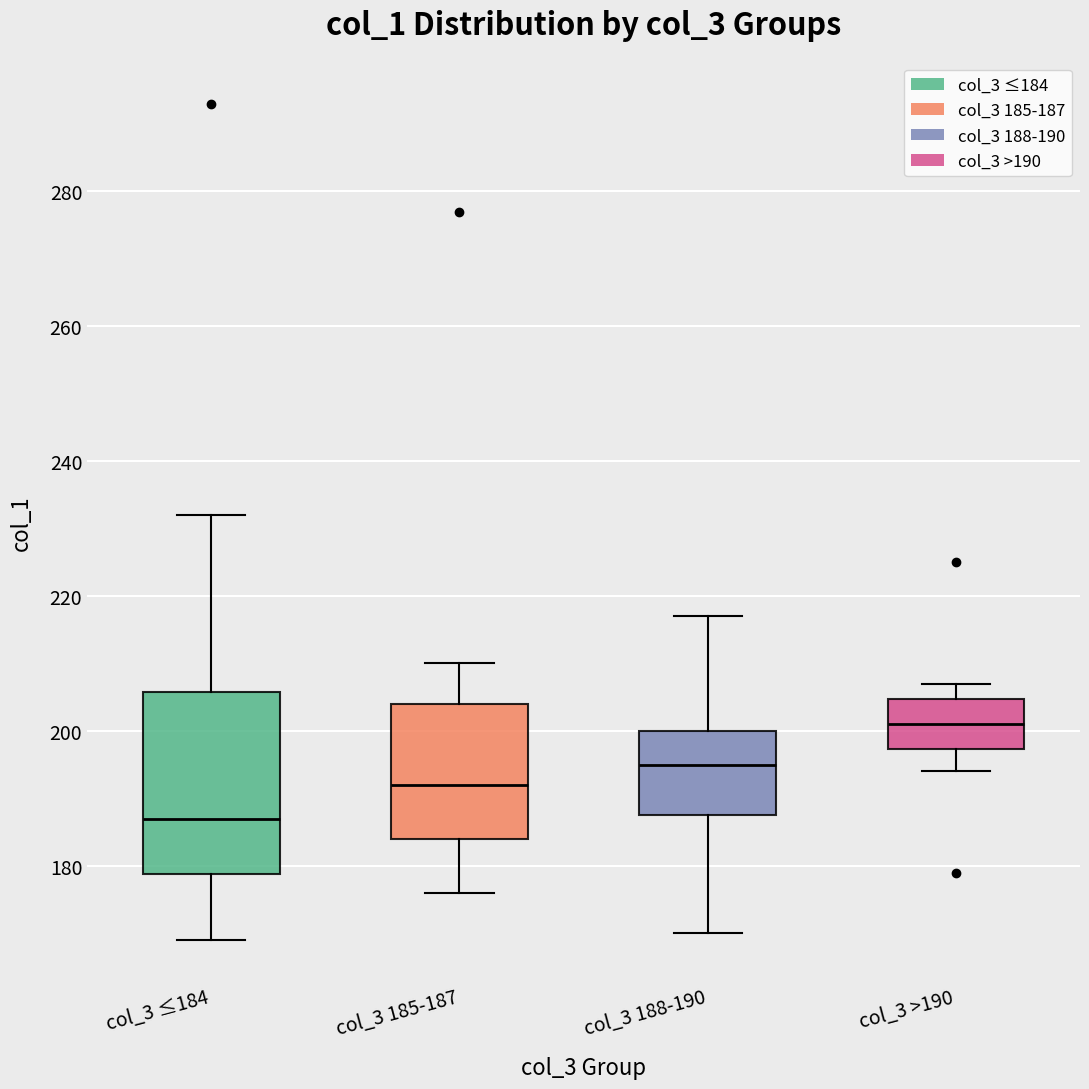

Which box's median line is the highest?

col_3 >190